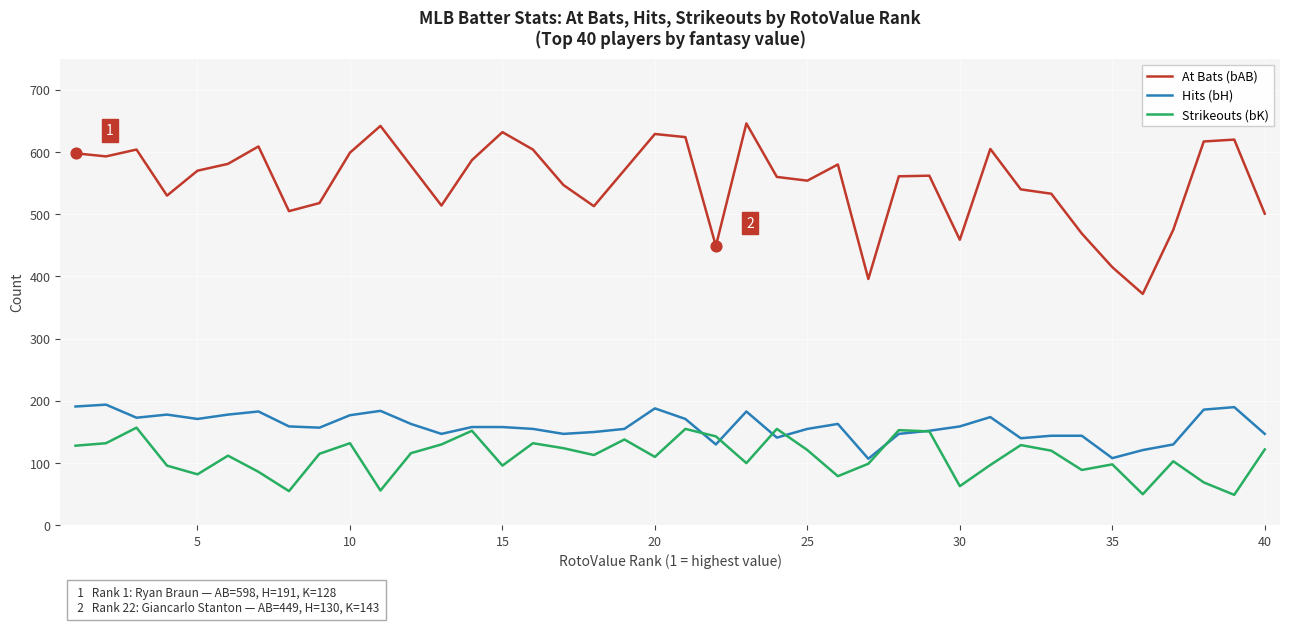

List the series in order of their peak value, highest first.

At Bats (bAB), Hits (bH), Strikeouts (bK)